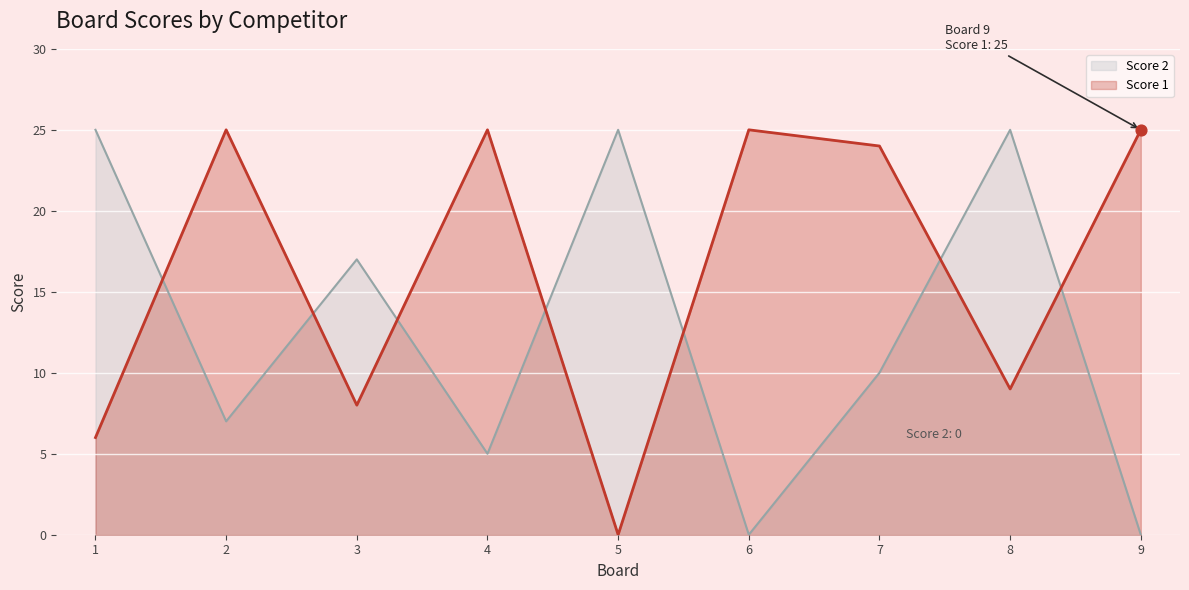

Which series reaches the minimum Y coordinate?

Score 1